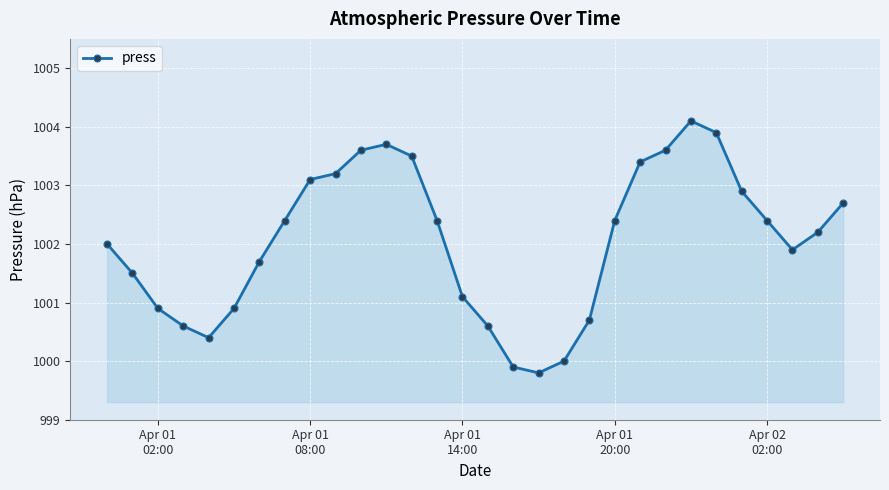

Does the chart have visible grid lines?

Yes